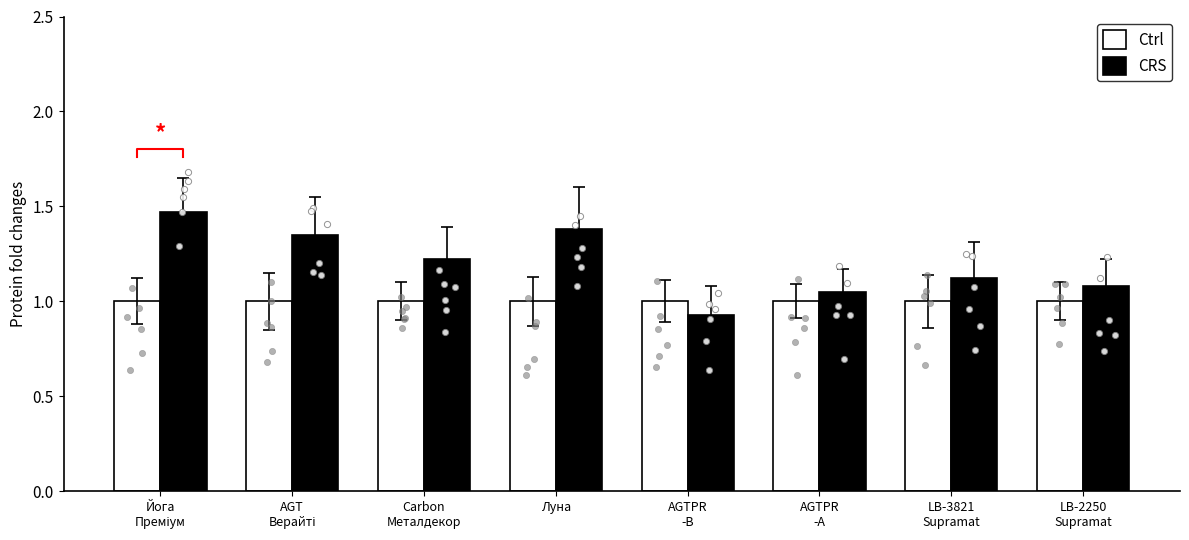

Is the value of CRS at AGTPR
-B greater than the value of Ctrl at AGTPR
-А?

No